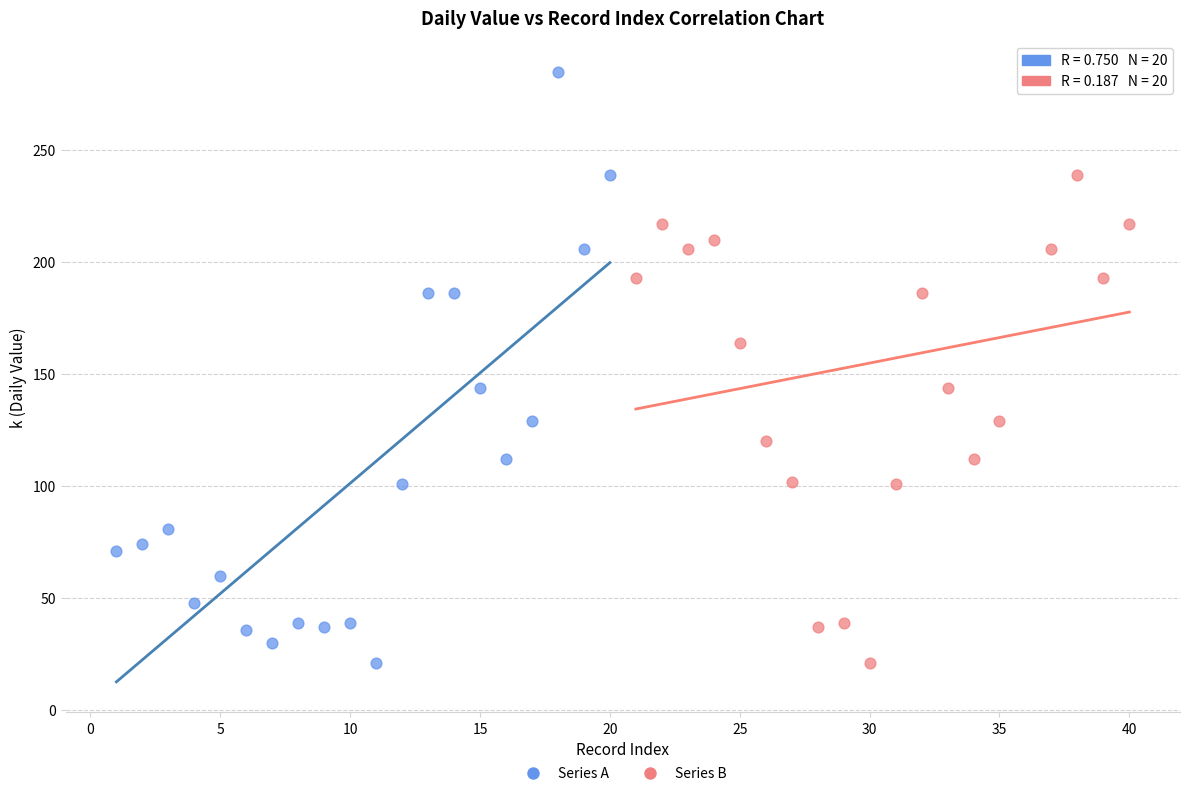

What are all the series names shown in the legend?

Series A, Series B